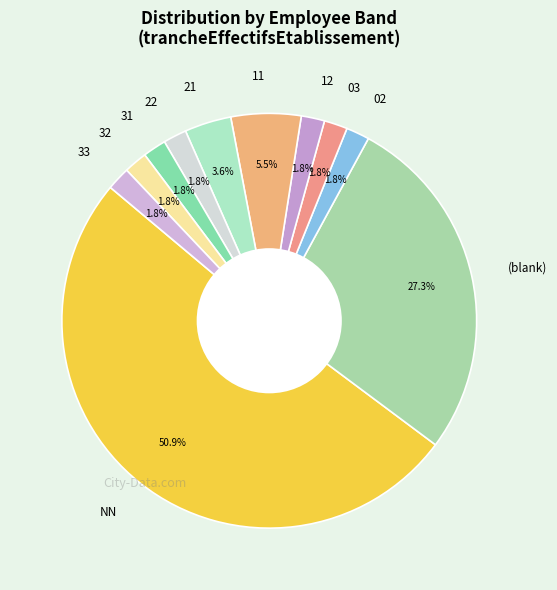

Count the number of slices in the pie.

11